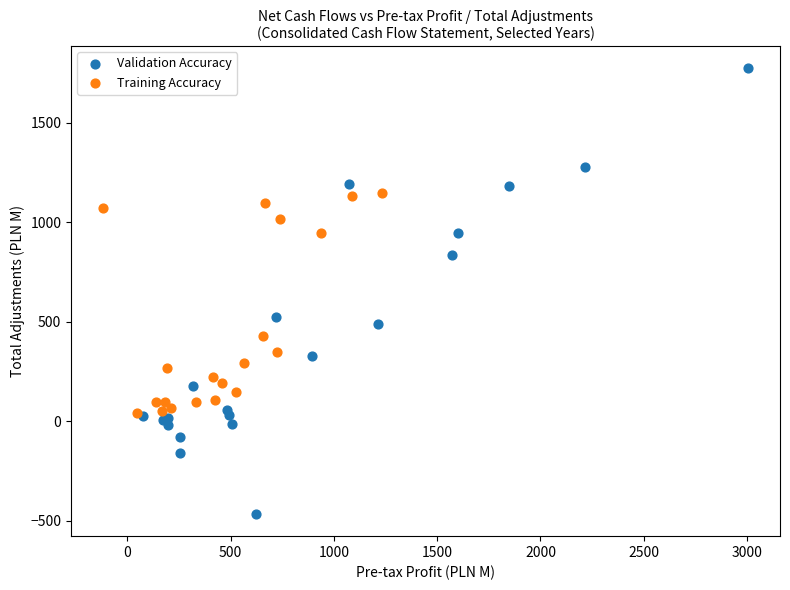

Which series reaches the minimum Y coordinate?

Validation Accuracy